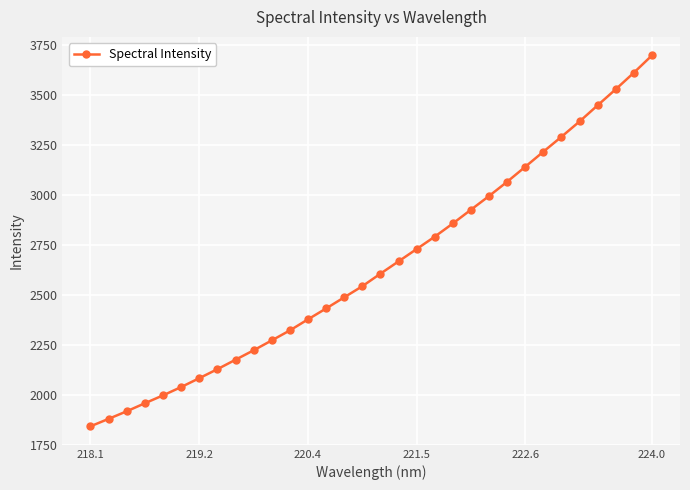

What is the sum of all values?

84639.3